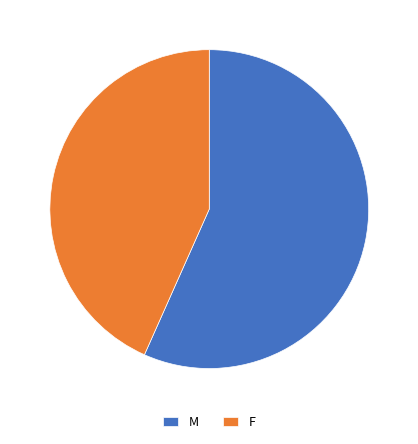

The M slice represents 65% of the pie. True or false?

False